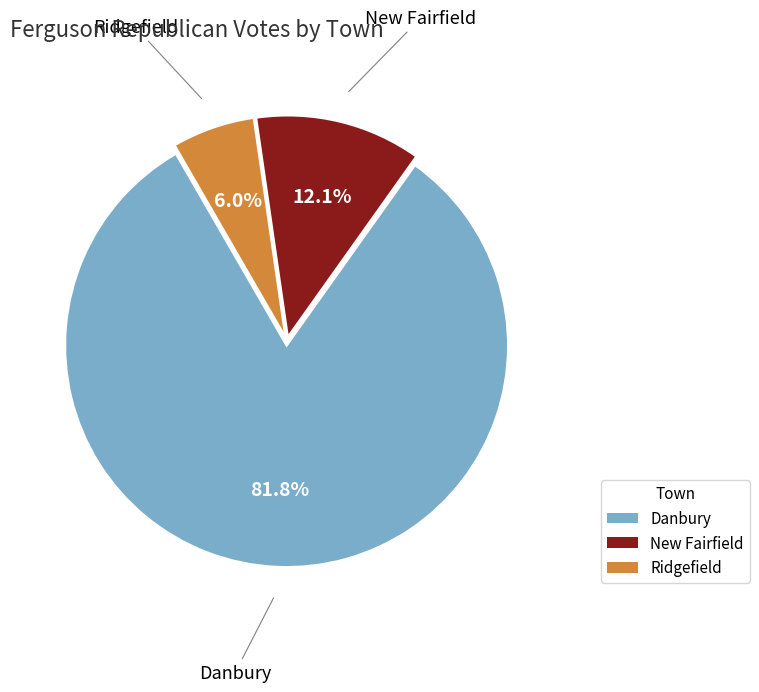

Is there any slice that represents more than half of the pie?

Yes